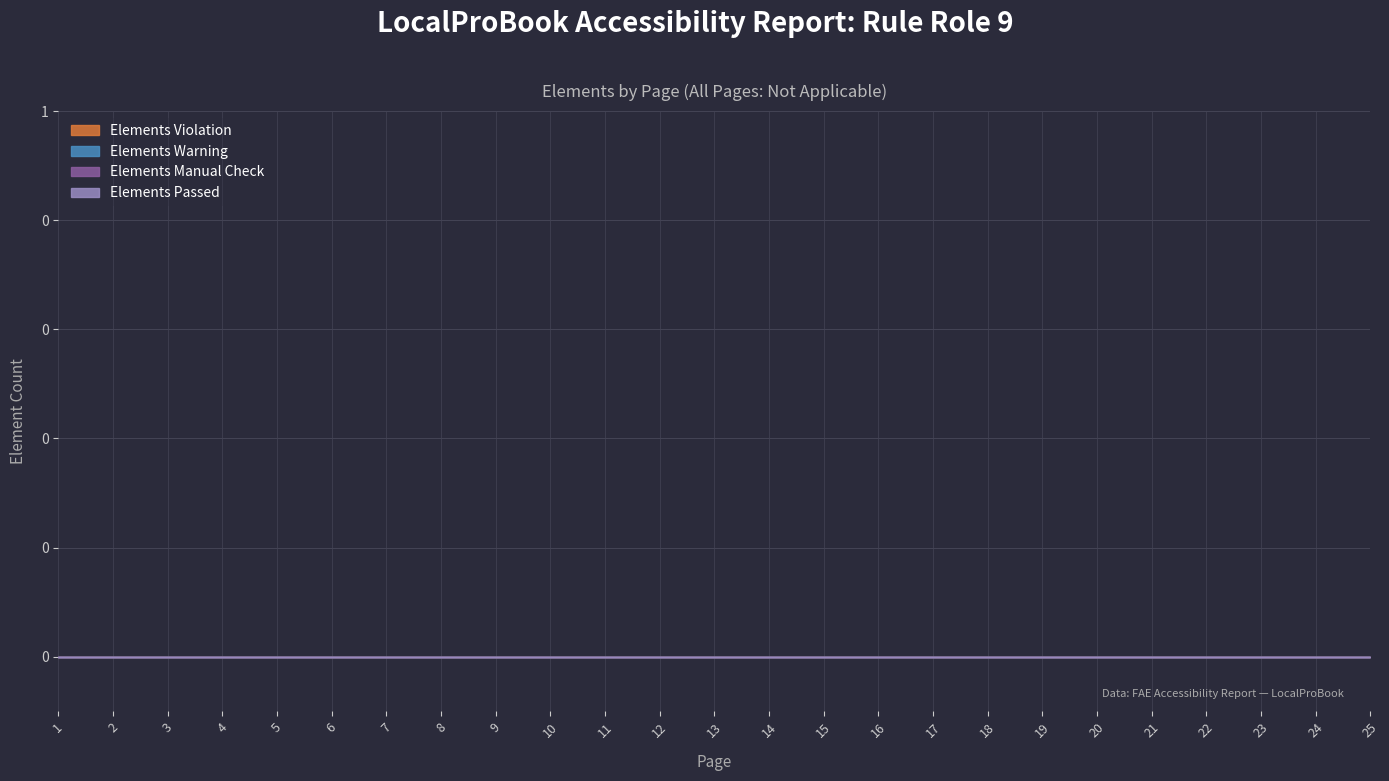

True or false: Elements Warning and Score intersect in this chart.

False